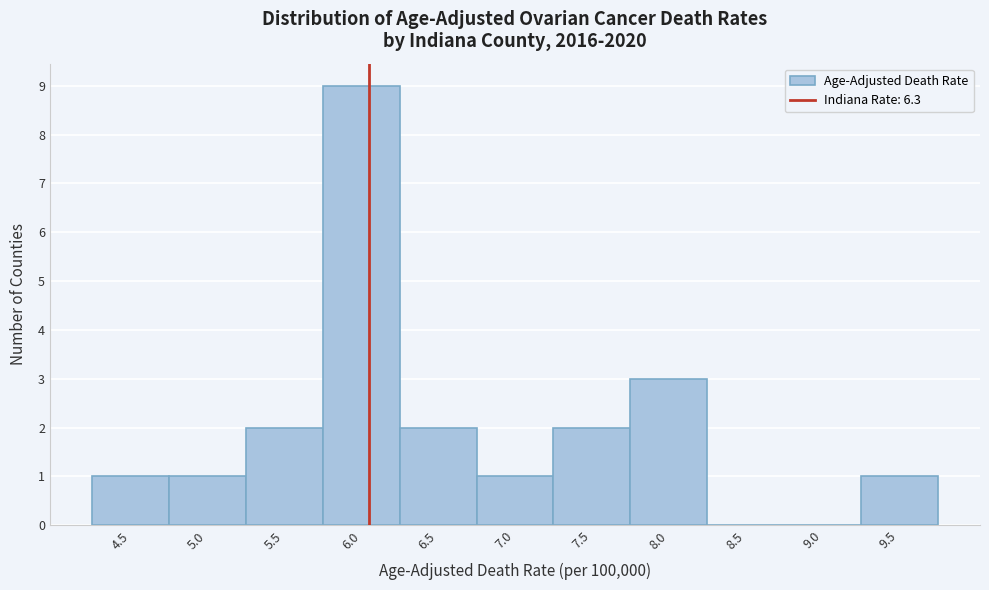

Reading left to right, extract all data points from this chart.

4.5=1	5.0=1	5.5=2	6.0=9	6.5=2	7.0=1	7.5=2	8.0=3	8.5=0	9.0=0	9.5=1